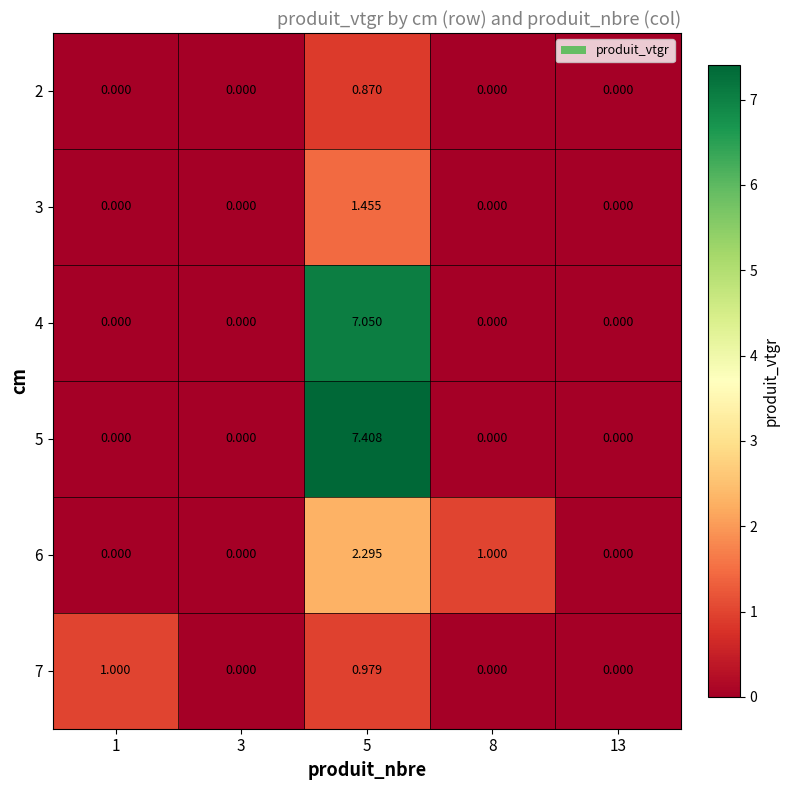

Is the value of 5 at 13 greater than the value of 4 at 5?

No